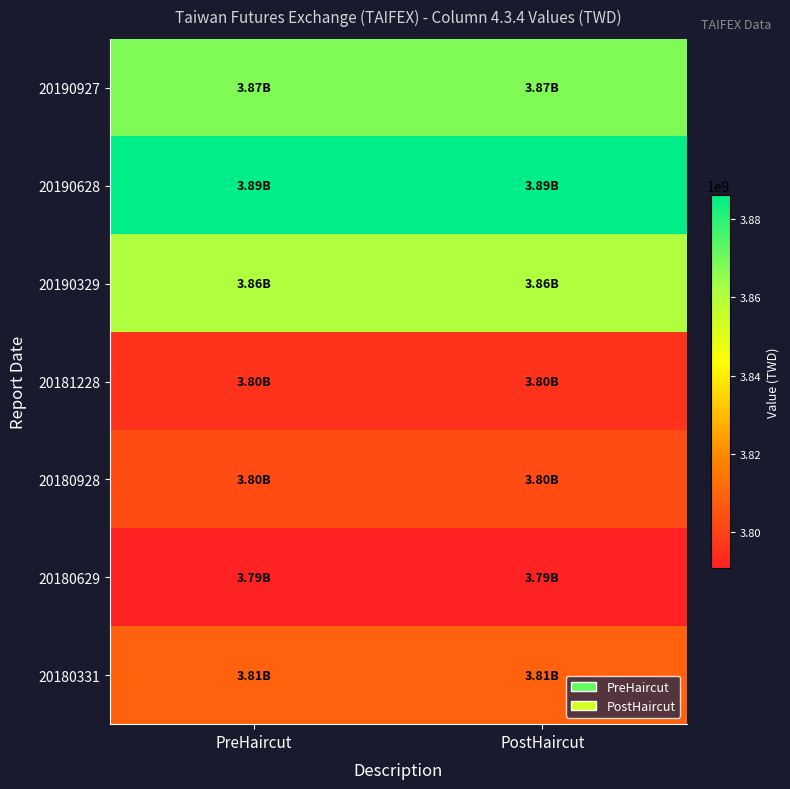

Between PostHaircut and PreHaircut, which is larger?

PostHaircut